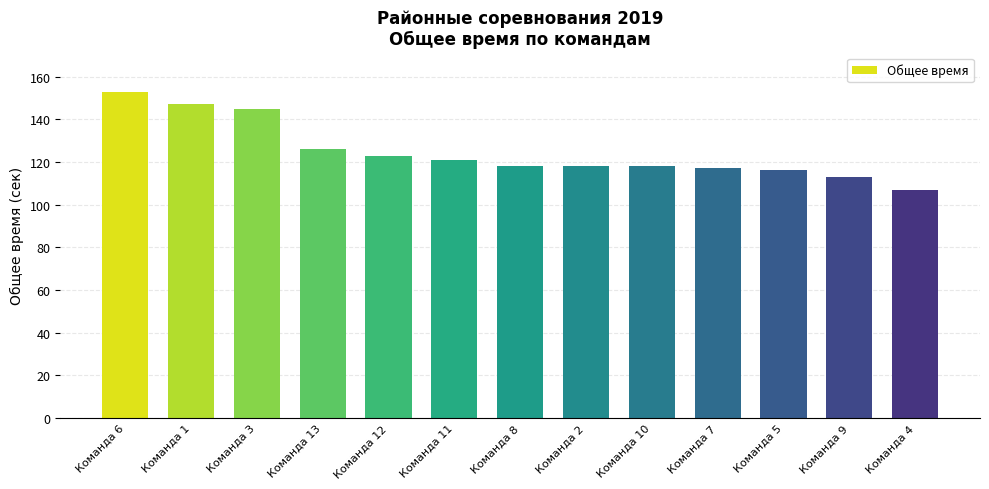

Which label corresponds to the largest value in the chart?

Команда 6